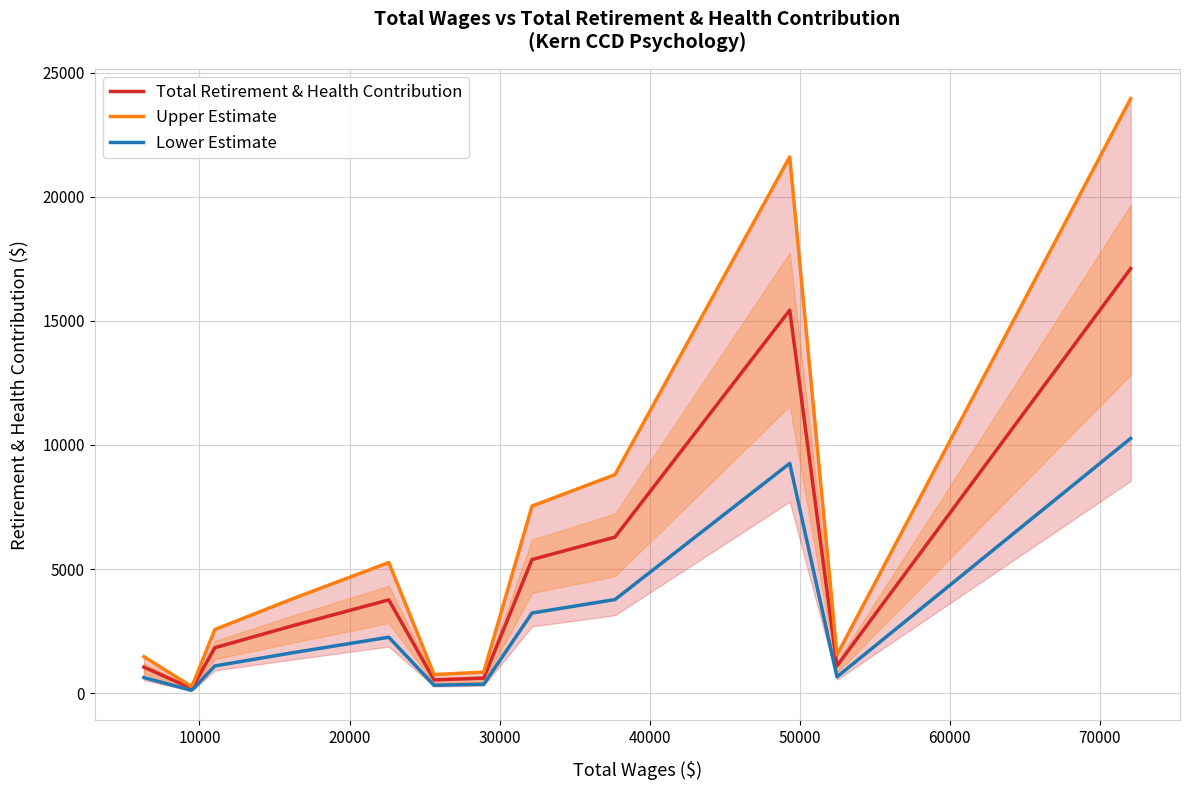

True or false: Total Retirement & Health Contribution and Lower Estimate intersect in this chart.

False